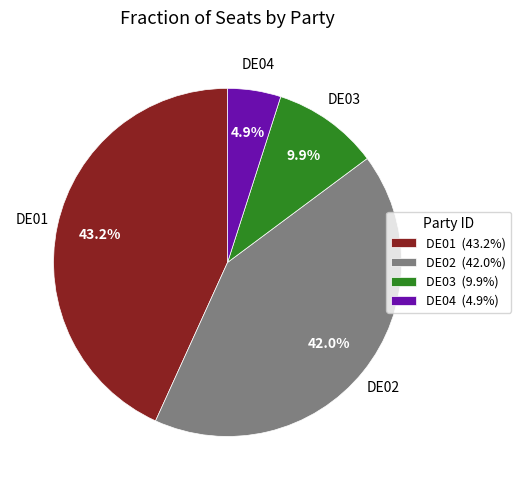

The DE01 slice represents 55% of the pie. True or false?

False